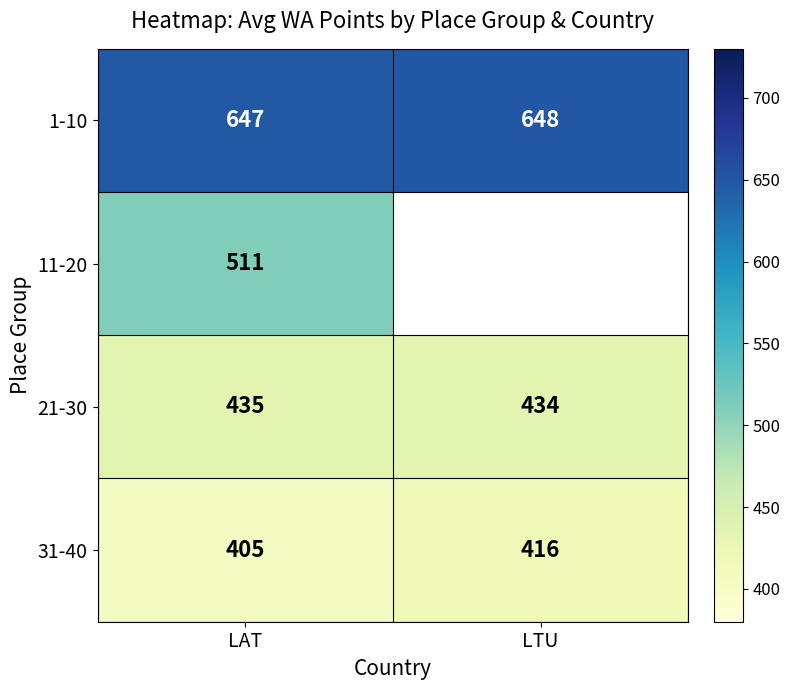

What value does the 1-10 series have at LTU?

648